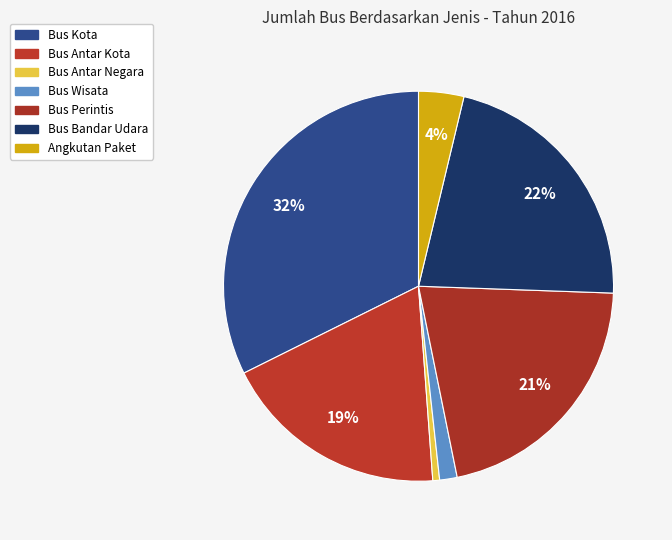

What percentage is the Bus Antar Negara slice, to the nearest percent?

1%